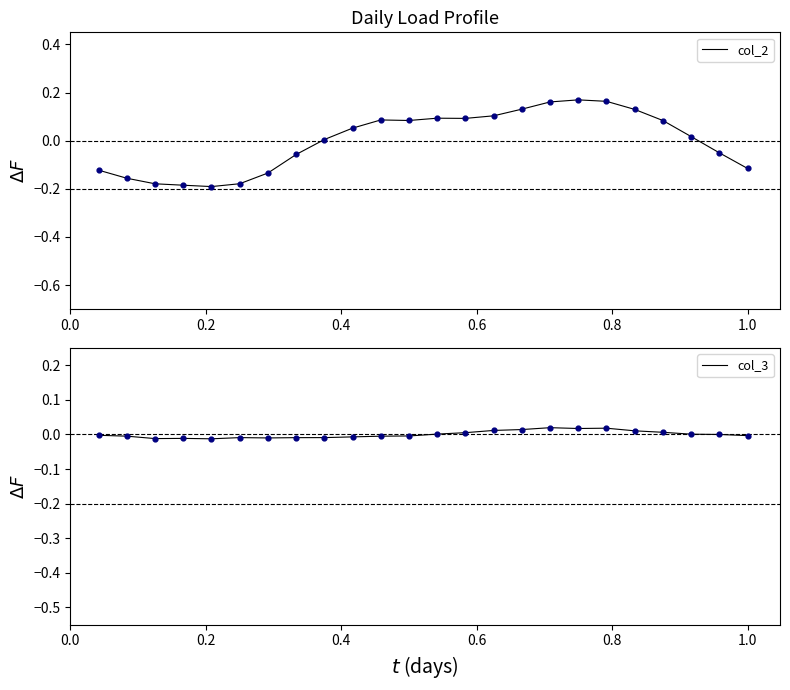

Which series has the widest spread of Y values?

col_2